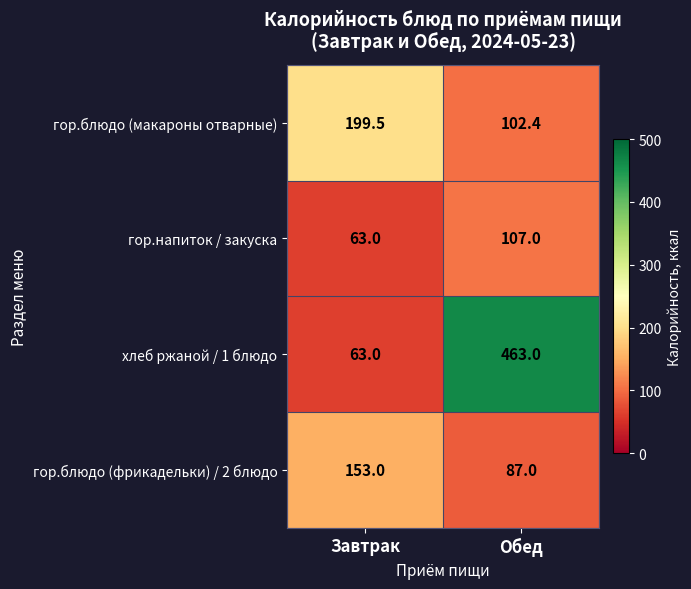

Is it true that гор.блюдо (фрикадельки) / 2 блюдо equals 206.5 at Завтрак?

False